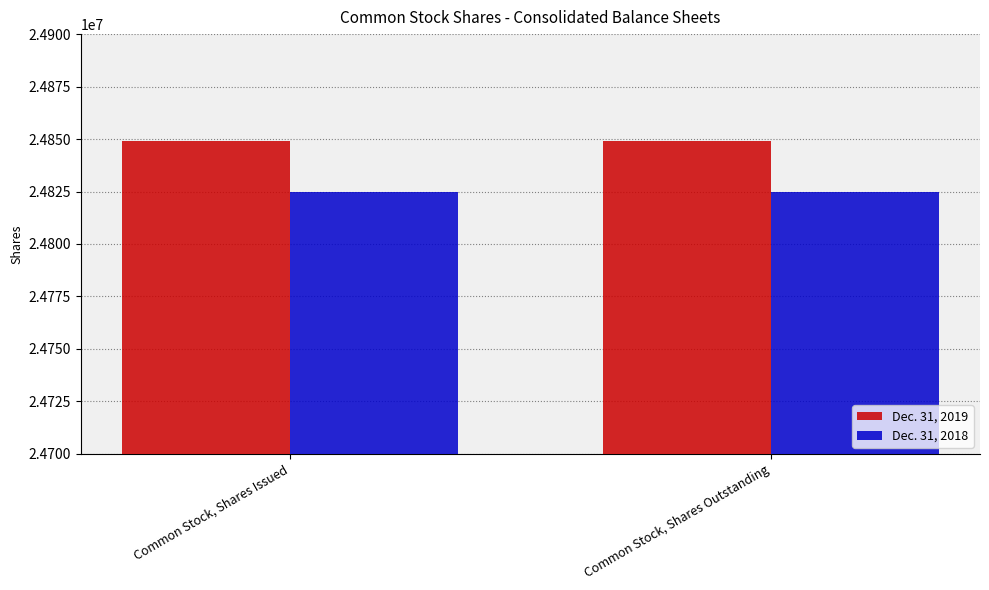

What is the total value across all series at Common Stock, Shares Outstanding?

49674007